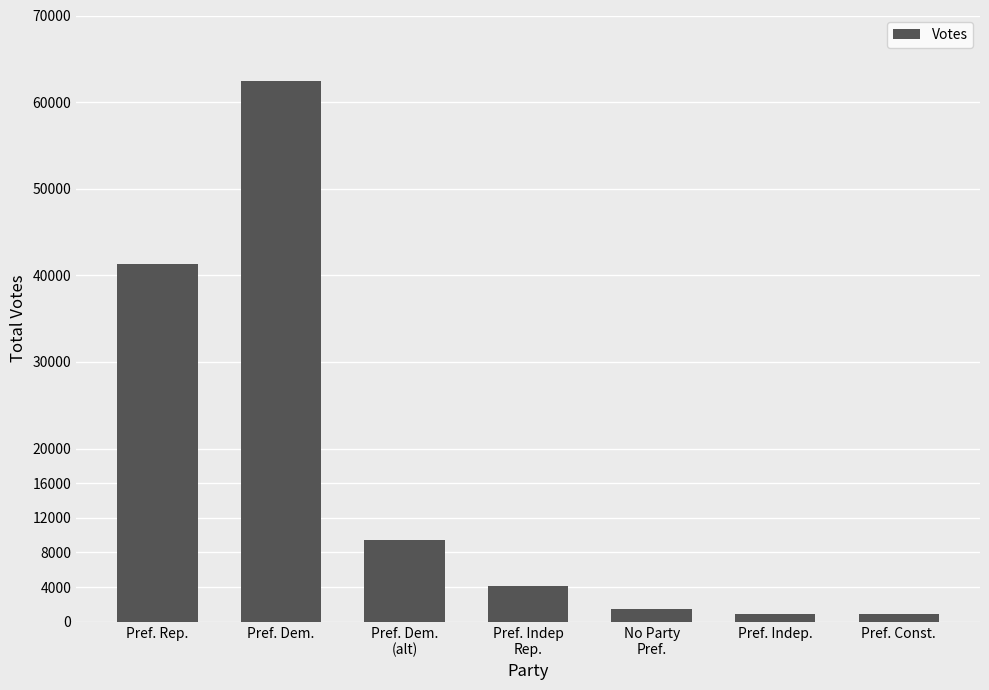

What is the greatest value displayed?

62493